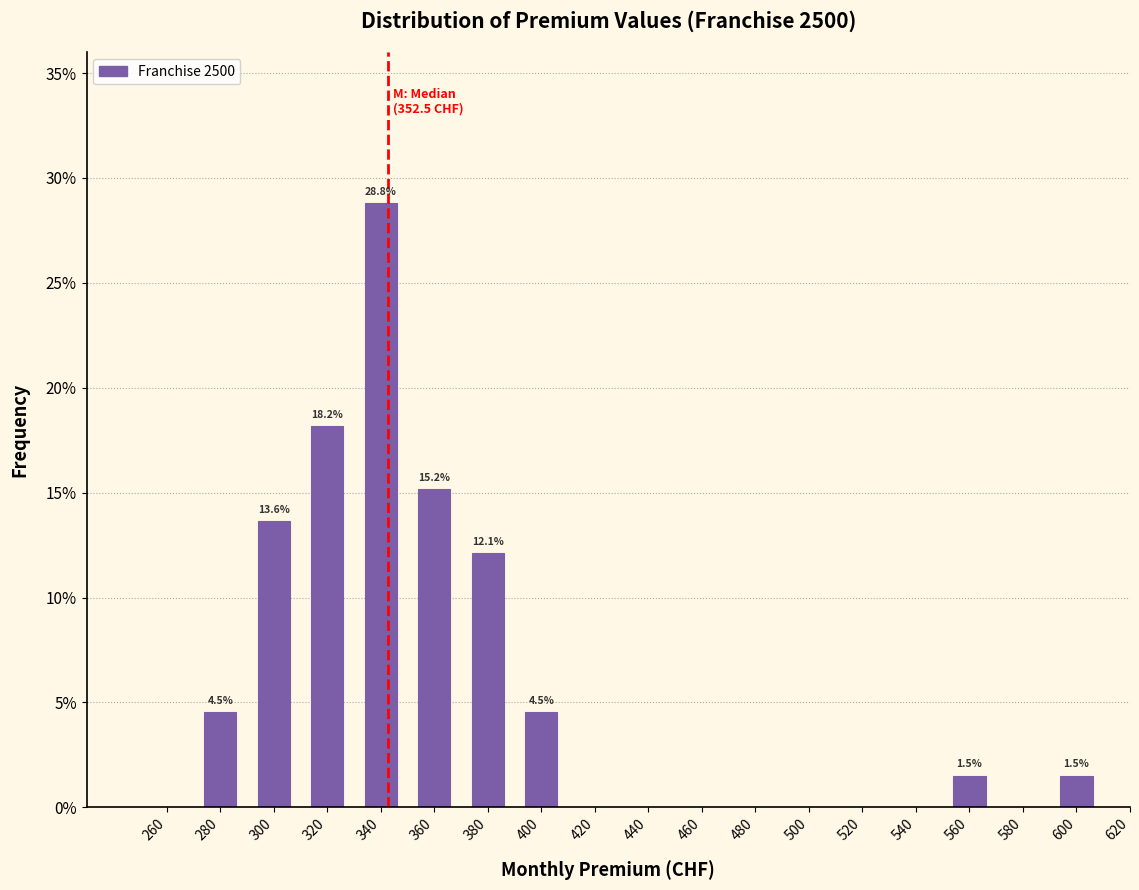

Reading left to right, list all the values displayed in this chart.

260=0.0	280=4.5	300=13.6	320=18.2	340=28.8	360=15.2	380=12.1	400=4.5	420=0.0	440=0.0	460=0.0	480=0.0	500=0.0	520=0.0	540=0.0	560=1.5	580=0.0	600=1.5	620=0.0